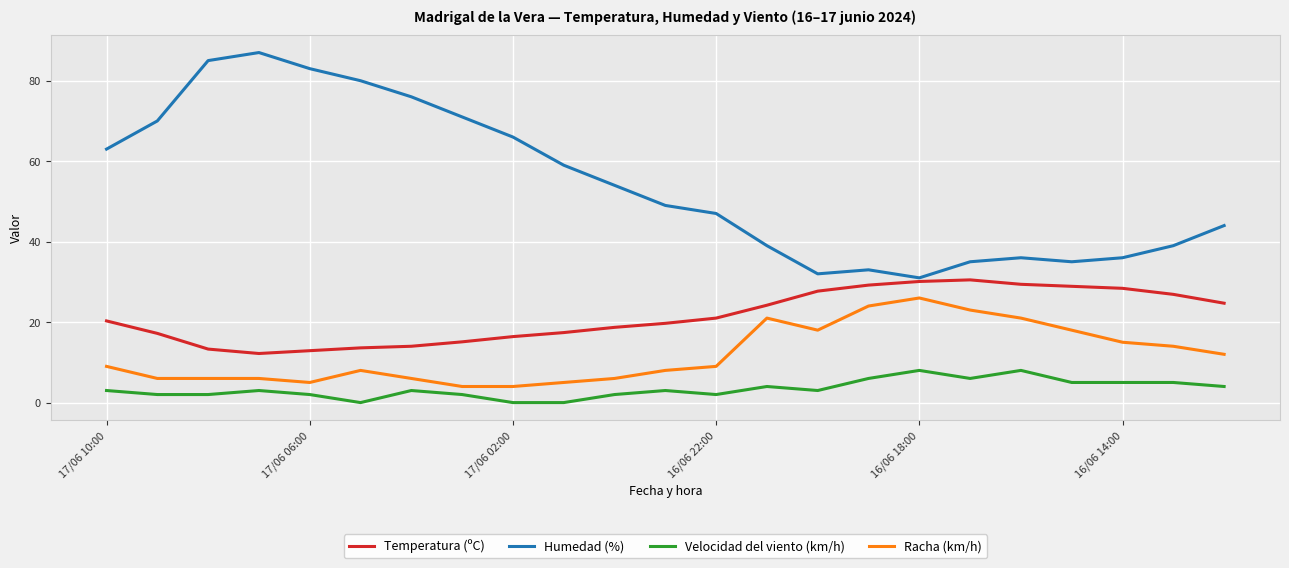

True or false: Humedad (%) and Velocidad del viento (km/h) cross at least once.

False